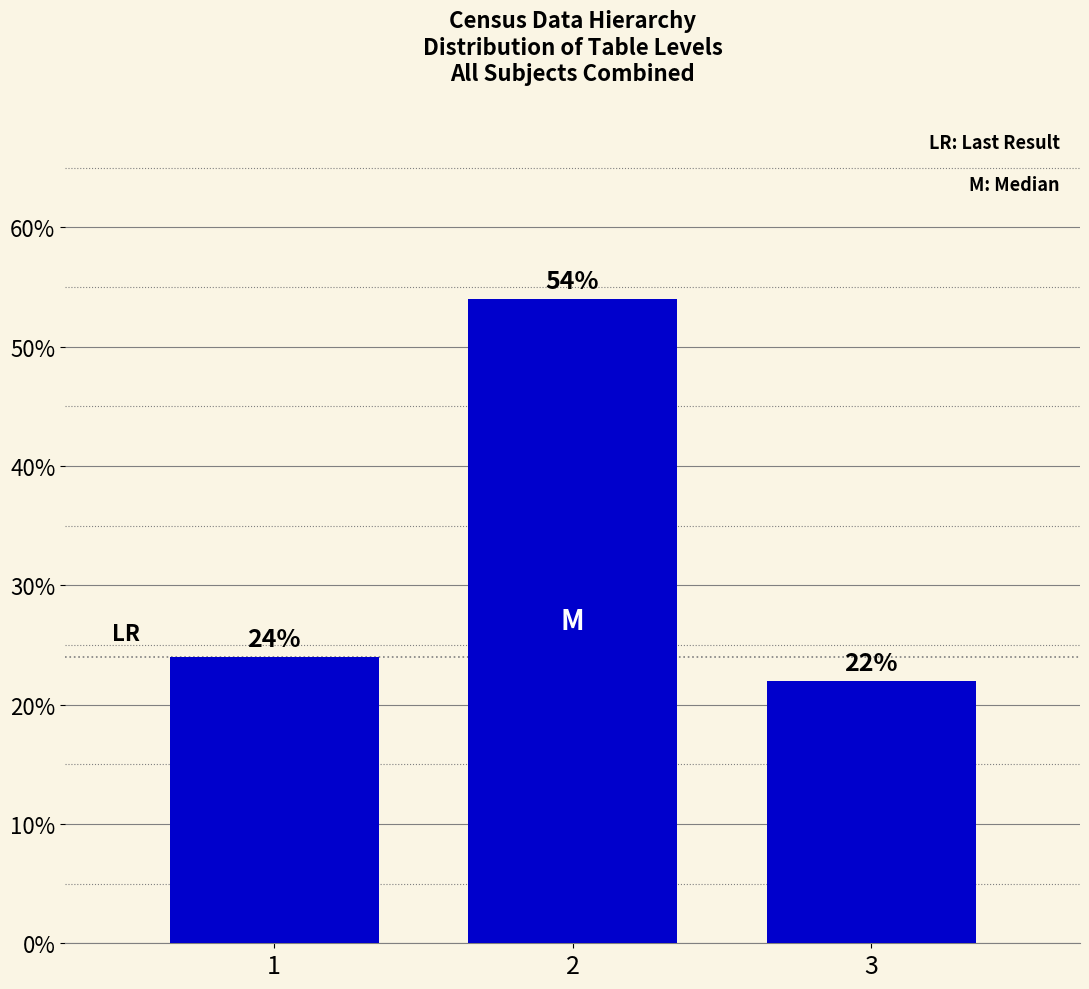

Reading left to right, extract all data points from this chart.

1=24	2=54	3=22